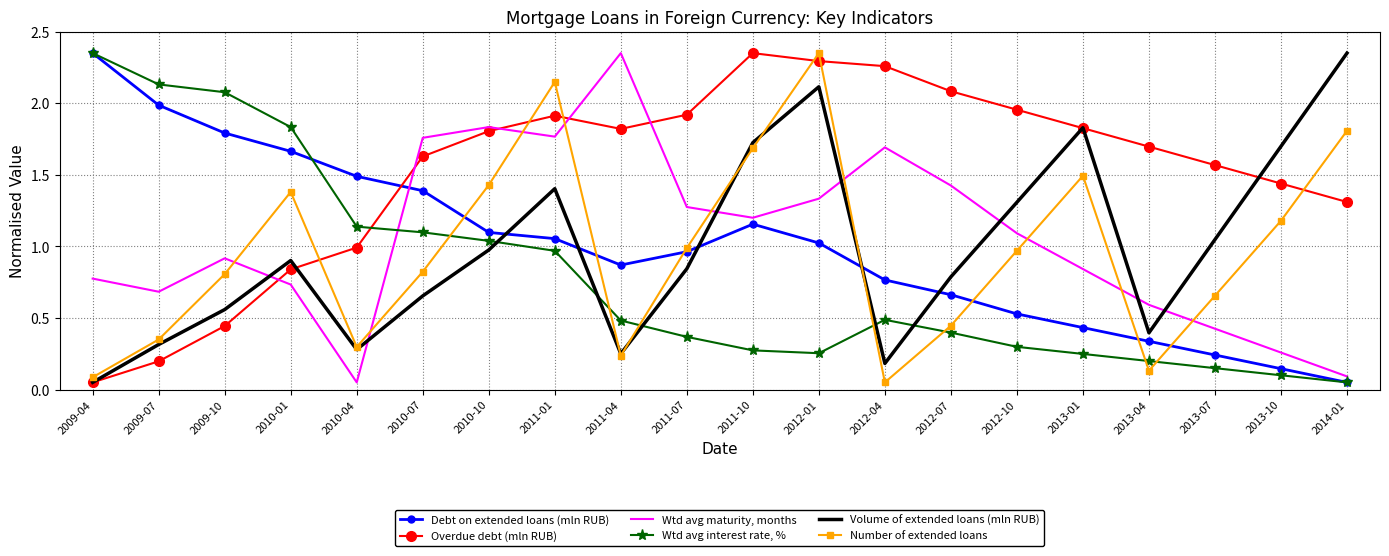

How many times do Number of extended loans and Debt on extended loans (mln RUB) cross each other?

7